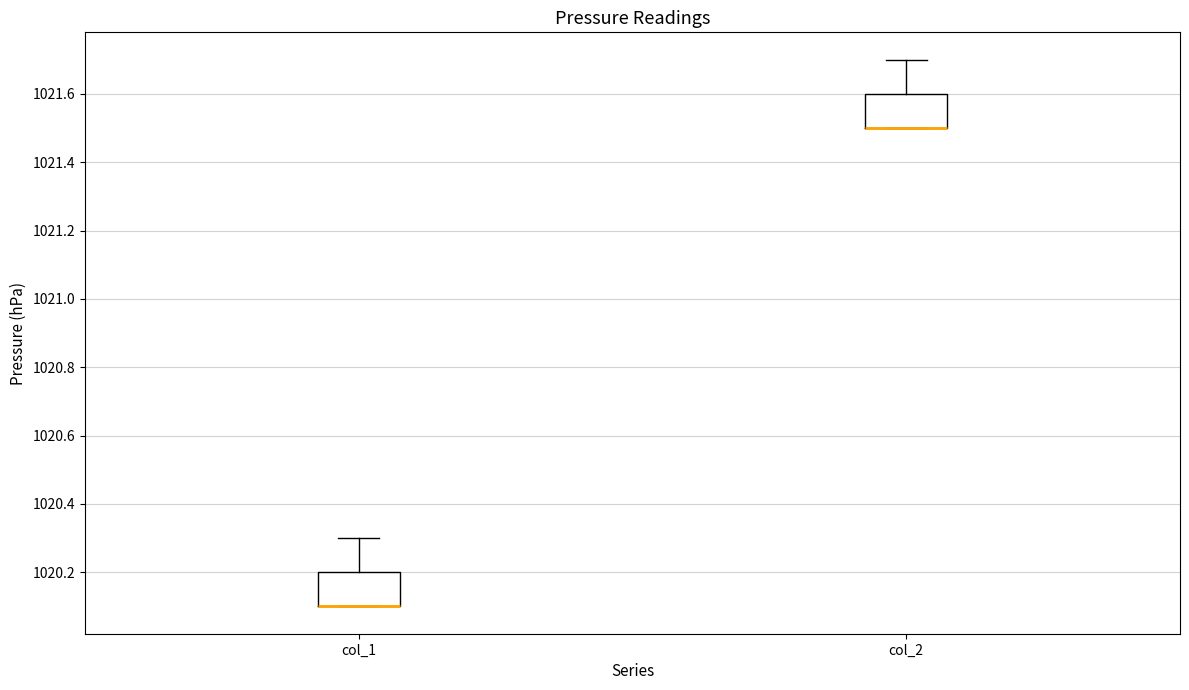

Reading left to right, read every box against the y-axis: the position of its median line, the range the box covers, and the ends of its whiskers. The values are not printed on the chart, so give them approximately, as read against the axis.

col_1: median 1020.1 (drawn on the box's lower edge), box 1020.1 to 1020.2, whiskers 1020.1 to 1020.3
col_2: median 1021.5 (drawn on the box's lower edge), box 1021.5 to 1021.6, whiskers 1021.5 to 1021.7